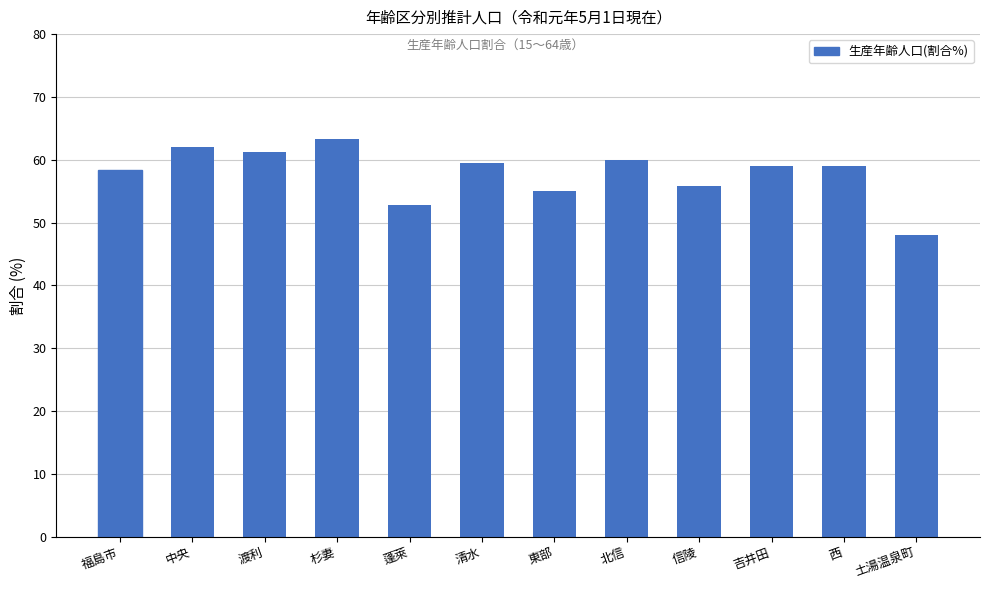

What is the label of the 5th bar from the right?

北信